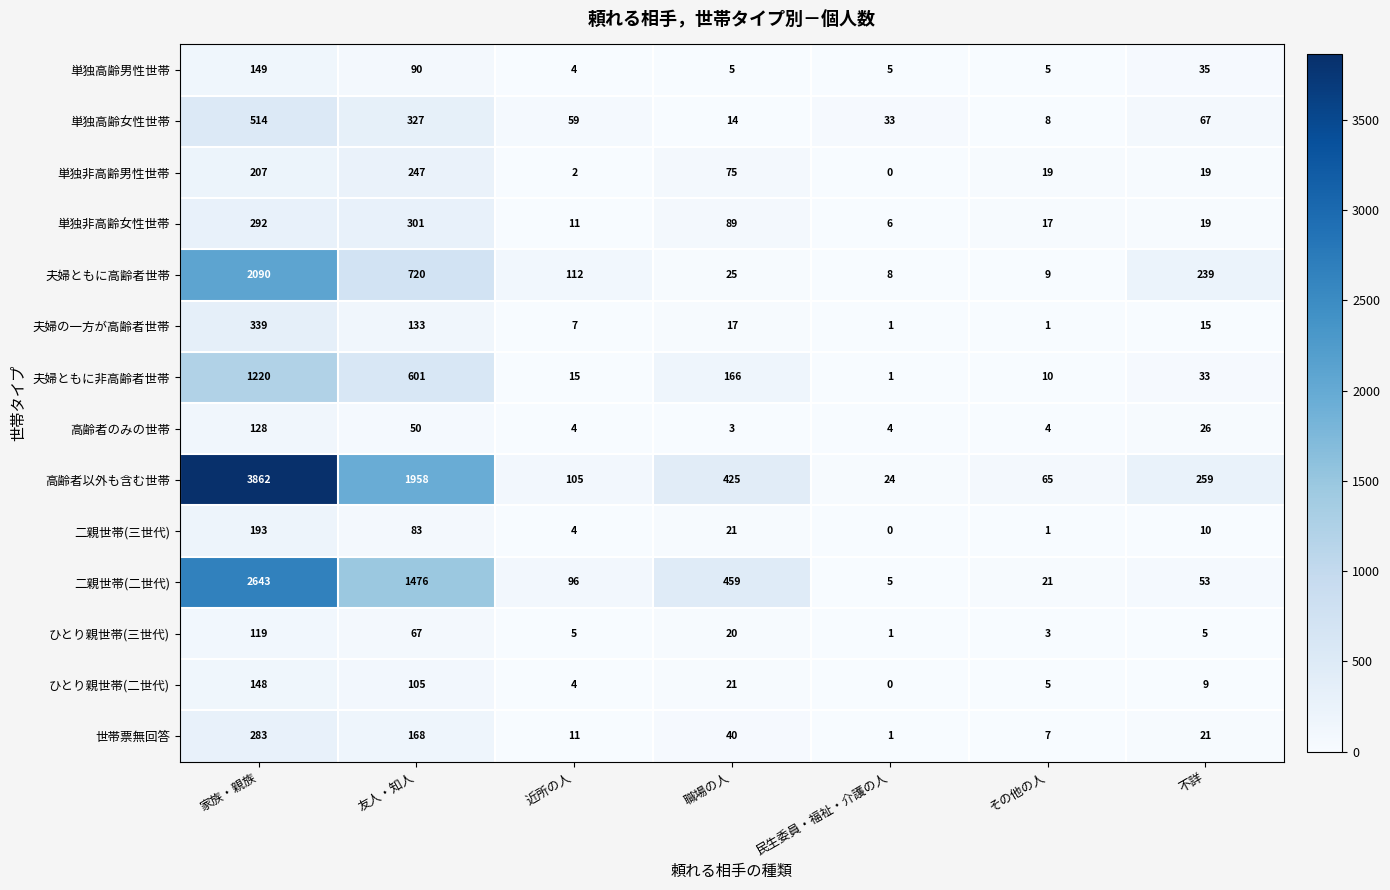

Is it true that ひとり親世帯(二世代) equals 35 at 家族・親族?

False